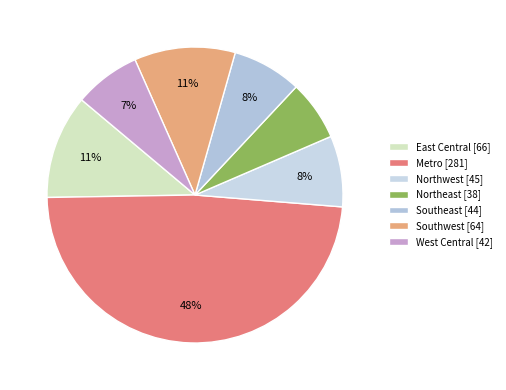

True or false: Northeast accounts for 7% of the total.

True